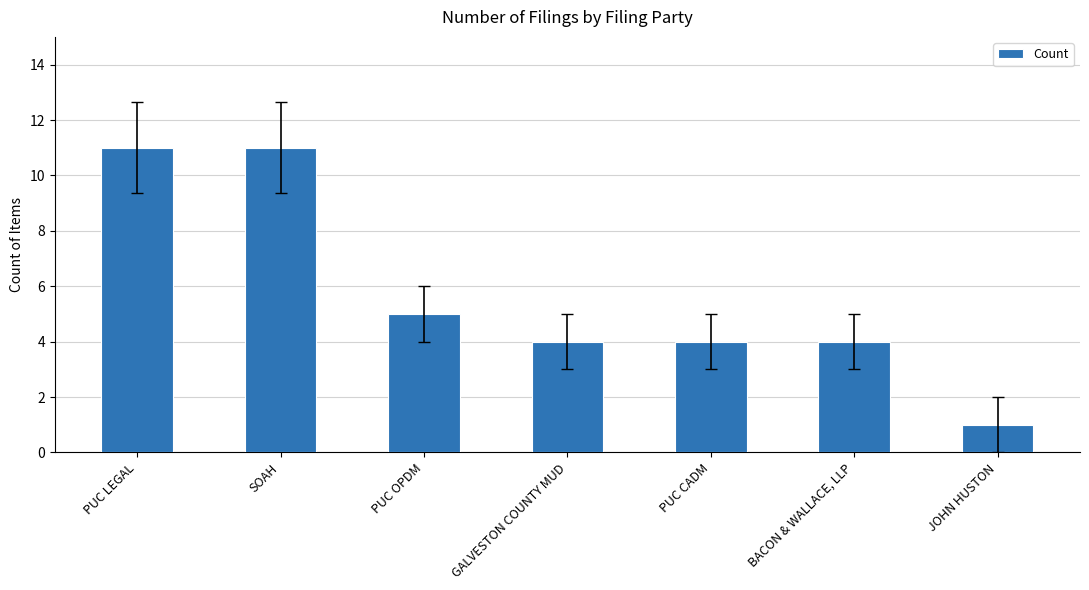

The chart shows a value of 4 at PUC CADM. True or false?

True